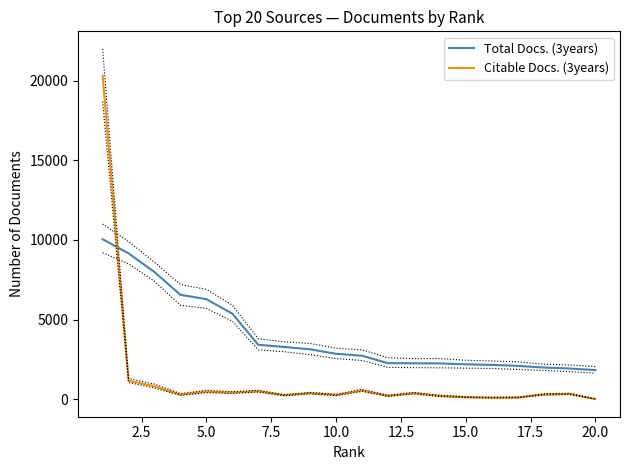

What is the difference between the maximum and minimum values in the Citable Docs. (3years) series?

20299